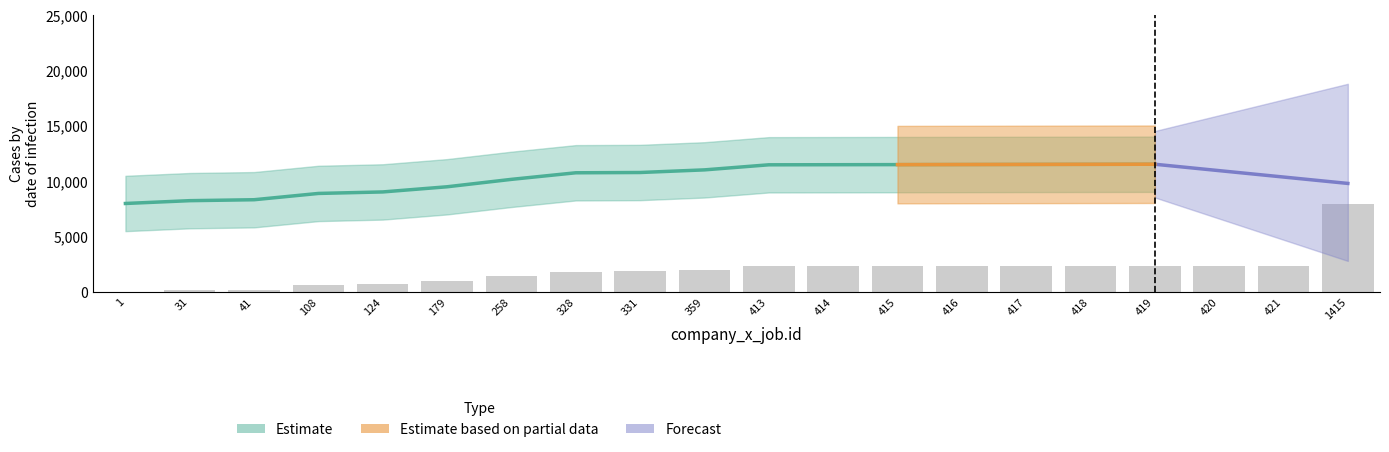

The value at 417 is 2357.6. True or false?

True